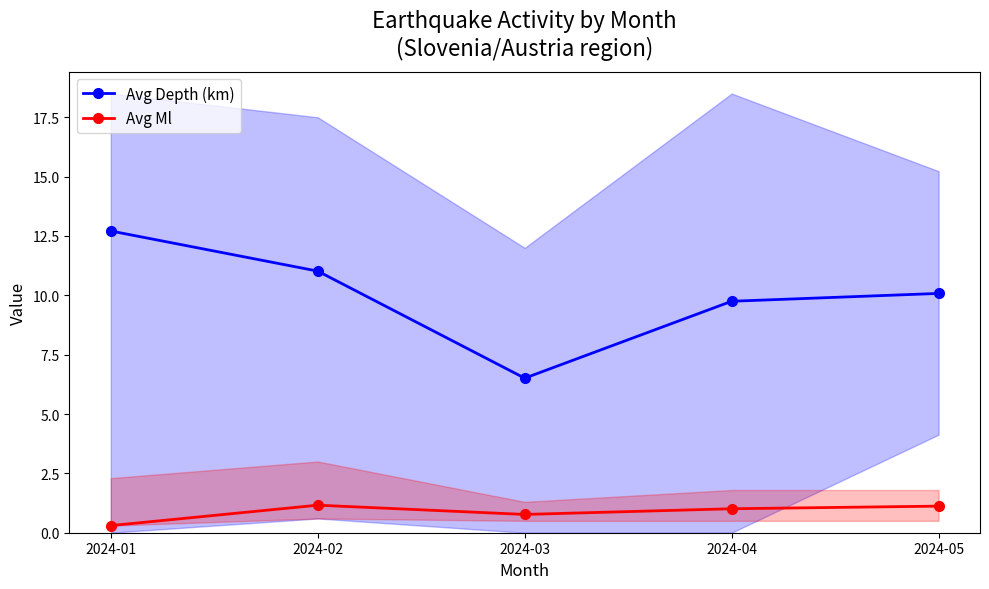

List the series in order of their overall mean, highest first.

Avg Depth (km), Avg Ml